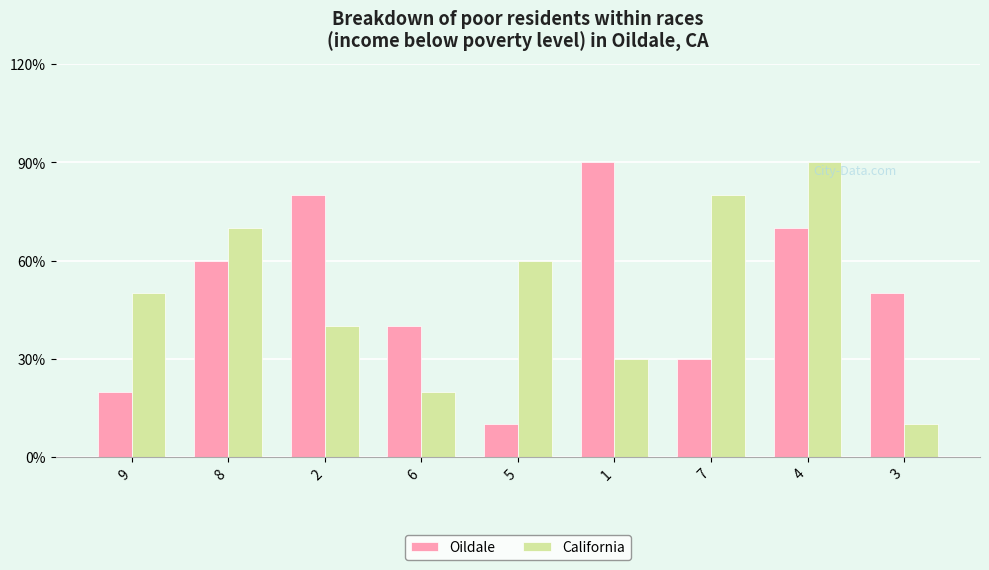

List the labels in order of California value, smallest first.

3, 6, 1, 2, 9, 5, 8, 7, 4